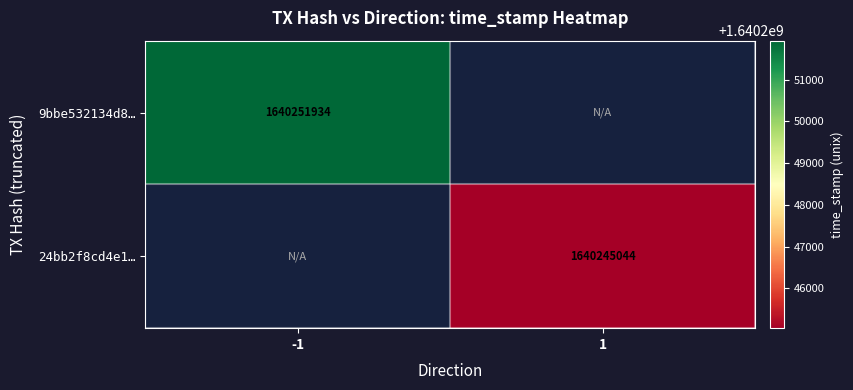

Is the value of 24bb2f8cd4e1… at 1 greater than the value of 9bbe532134d8… at -1?

No